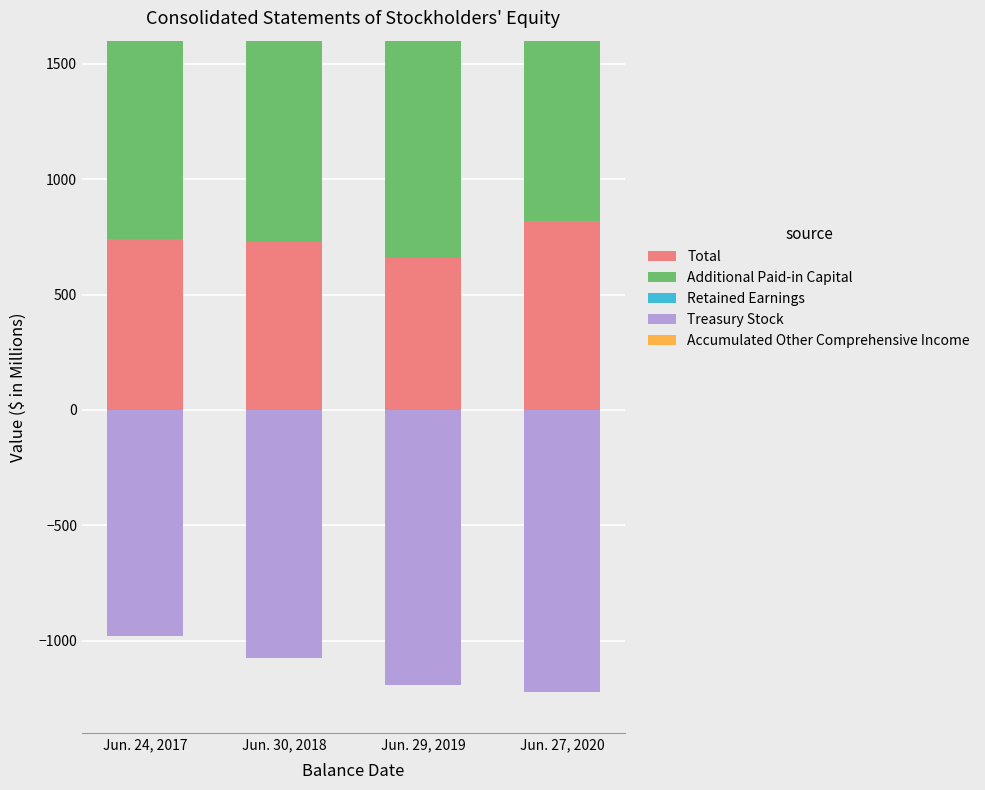

How many groups of bars are there?

4